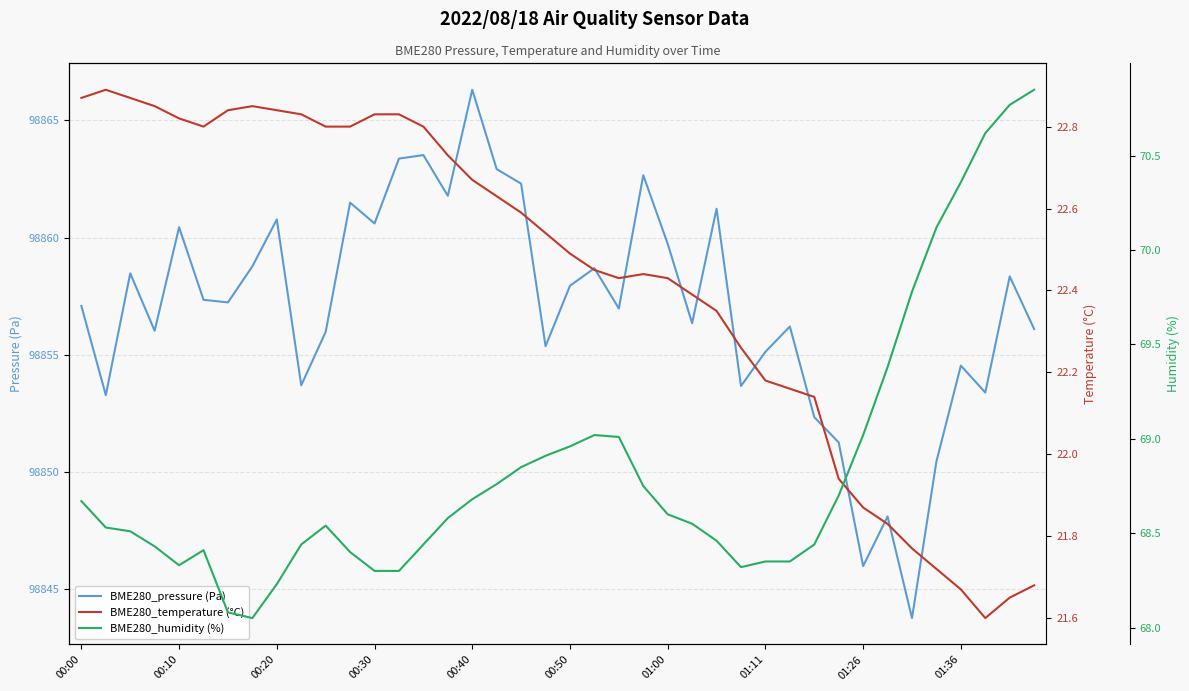

Which category has the highest value in the BME280_pressure (Pa) series?

00:40